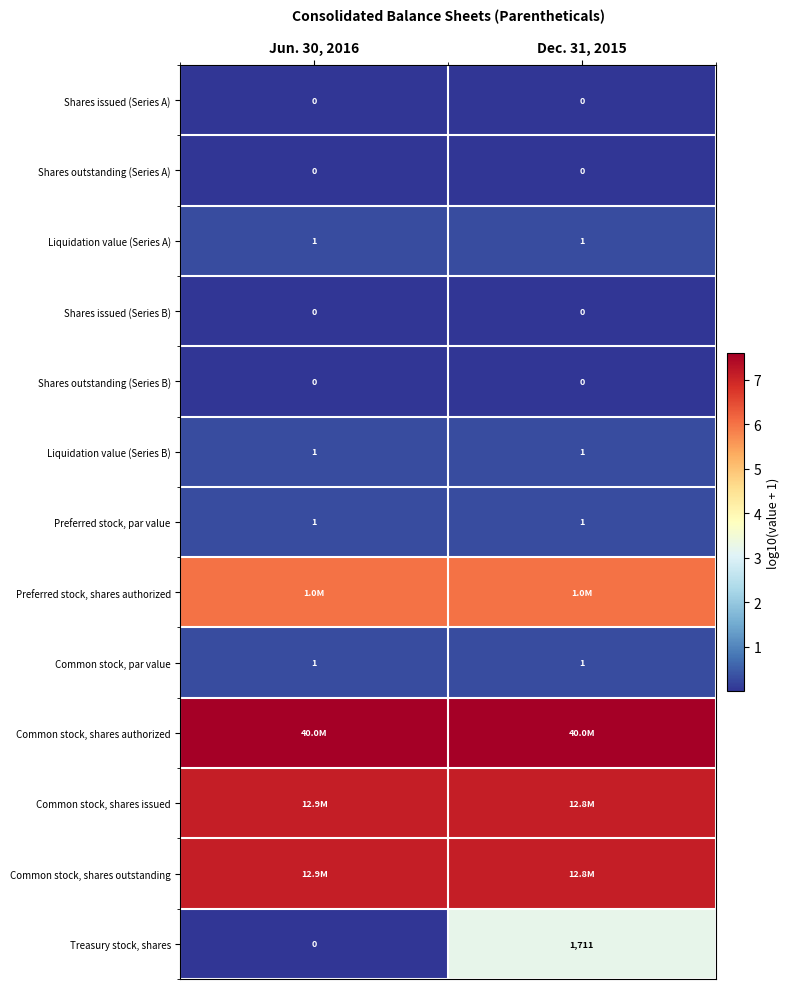

List the series in order of their peak value, lowest first.

Shares issued (Series A), Shares outstanding (Series A), Shares issued (Series B), Shares outstanding (Series B), Liquidation value (Series A), Liquidation value (Series B), Preferred stock, par value, Common stock, par value, Treasury stock, shares, Preferred stock, shares authorized, Common stock, shares issued, Common stock, shares outstanding, Common stock, shares authorized